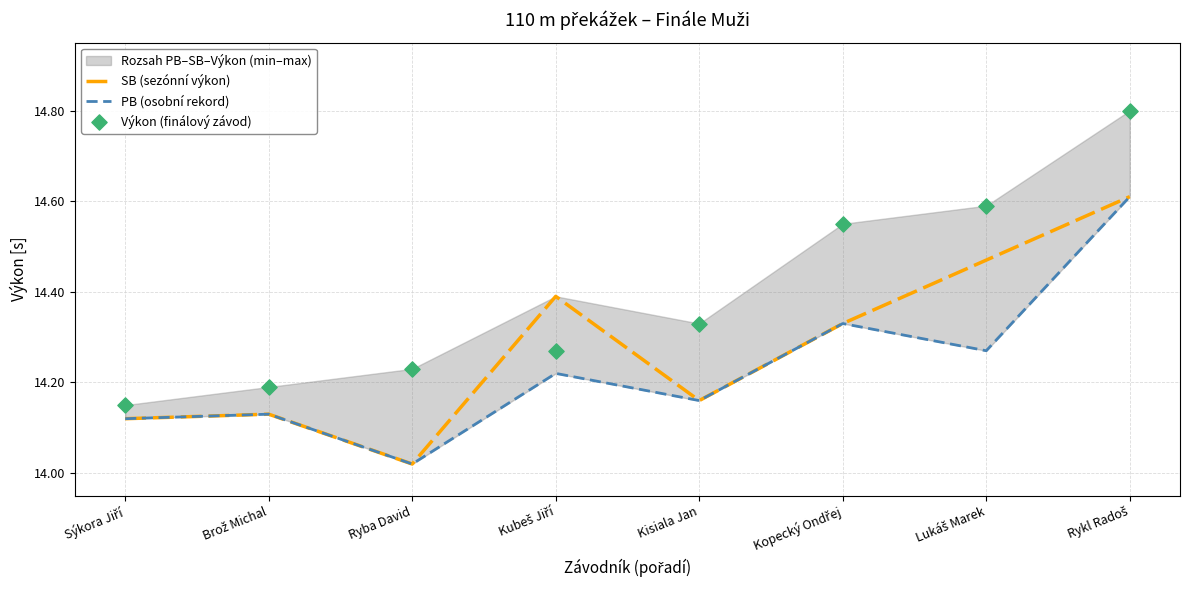

Which series has the largest total across all categories?

Výkon (finálový závod)